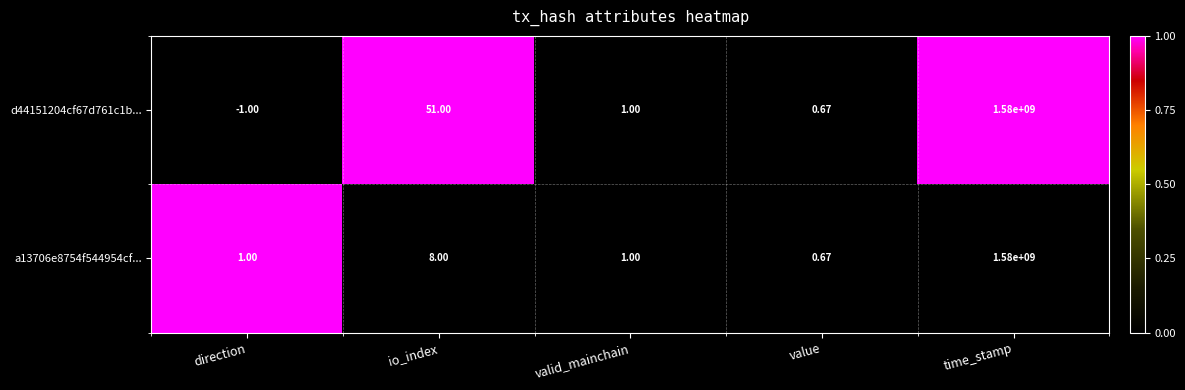

At which label is d44151204cf67d761c1b... closest to 789999999?

io_index